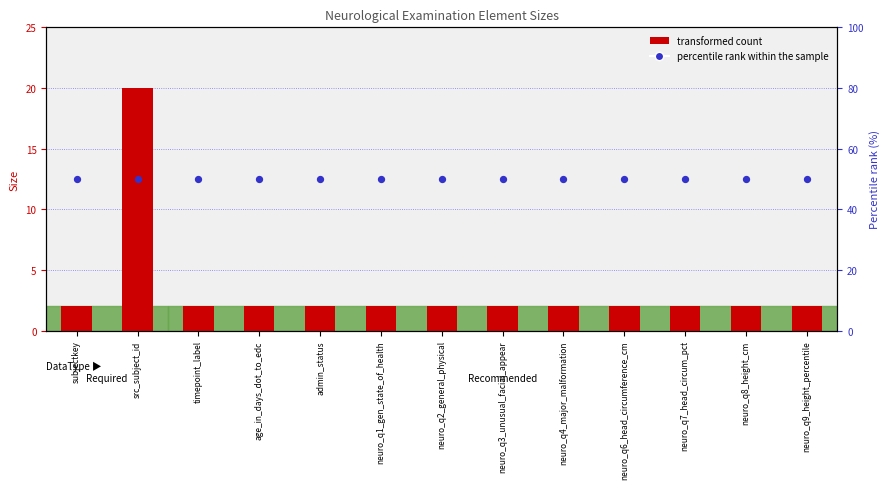

What are all the series names shown in the legend?

transformed count, percentile rank within the sample